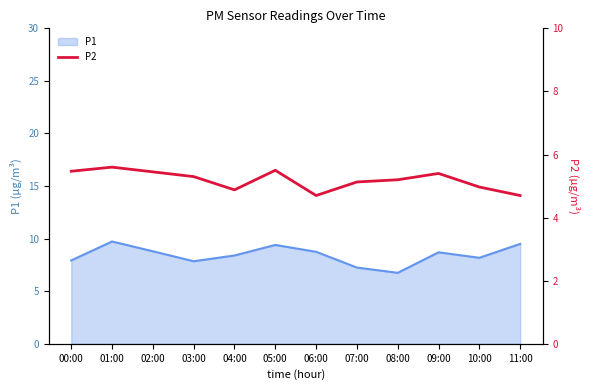

At which category does the data reach its first local valley?

04:00